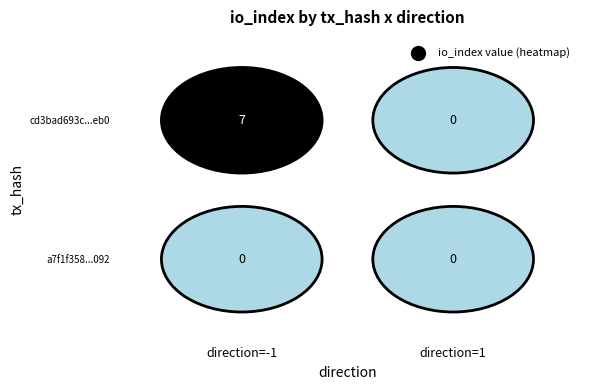

Reading left to right, transcribe all the data shown in this chart.

cd3bad693c2df52b755693aa429844a163a5eb0: -1=7	1=0
a7f1f3581b9c7679e65fceee0ada033c4de1092: -1=0	1=0